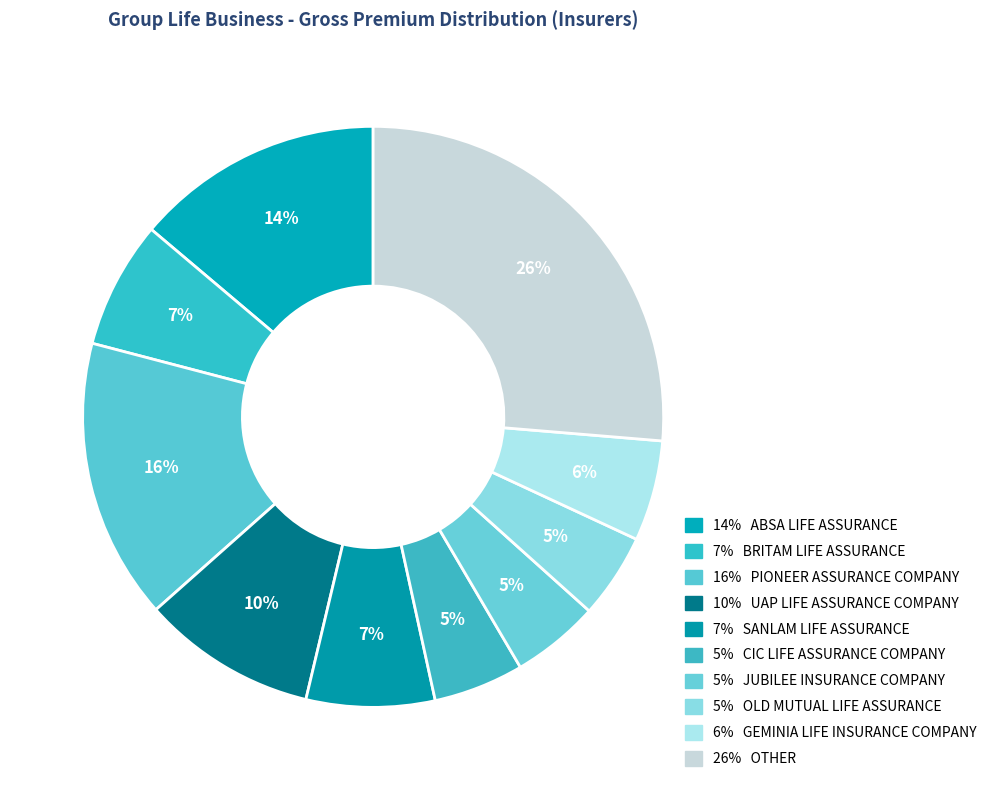

Rank the categories by value from lowest to highest.

OLD MUTUAL LIFE ASSURANCE, JUBILEE INSURANCE COMPANY, CIC LIFE ASSURANCE COMPANY, GEMINIA LIFE INSURANCE COMPANY, BRITAM LIFE ASSURANCE, SANLAM LIFE ASSURANCE, UAP LIFE ASSURANCE COMPANY, ABSA LIFE ASSURANCE, PIONEER ASSURANCE COMPANY, OTHER